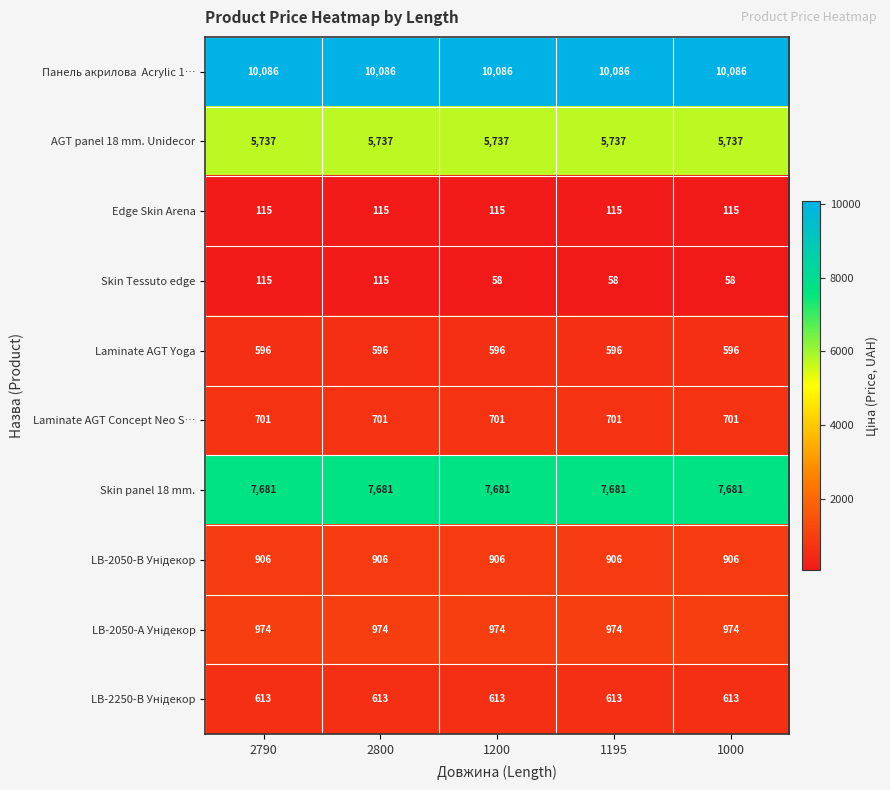

What is the spread (max minus min) of values at 2800?

9971